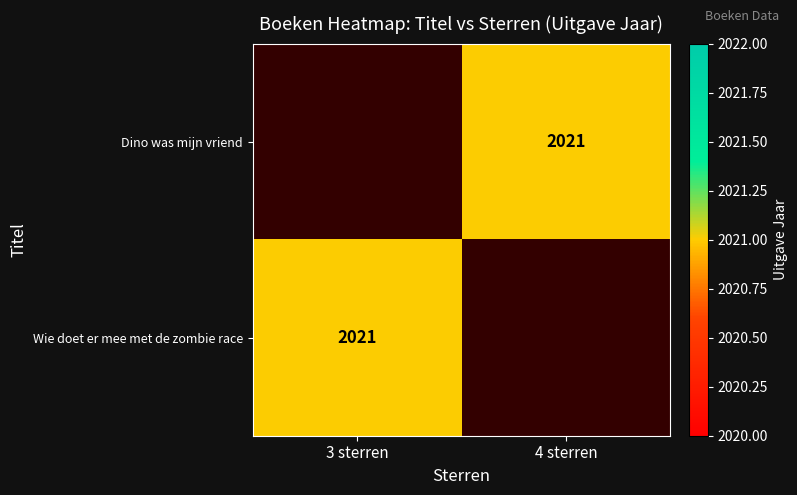

Is it true that Dino was mijn vriend equals 2021 at 4 sterren?

True